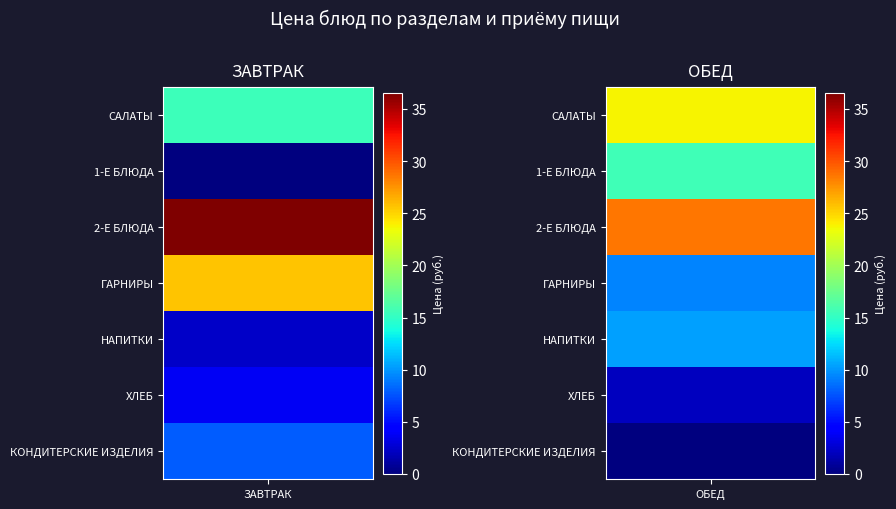

At which label does ОБЕД reach its minimum?

КОНДИТЕРСКИЕ ИЗДЕЛИЯ